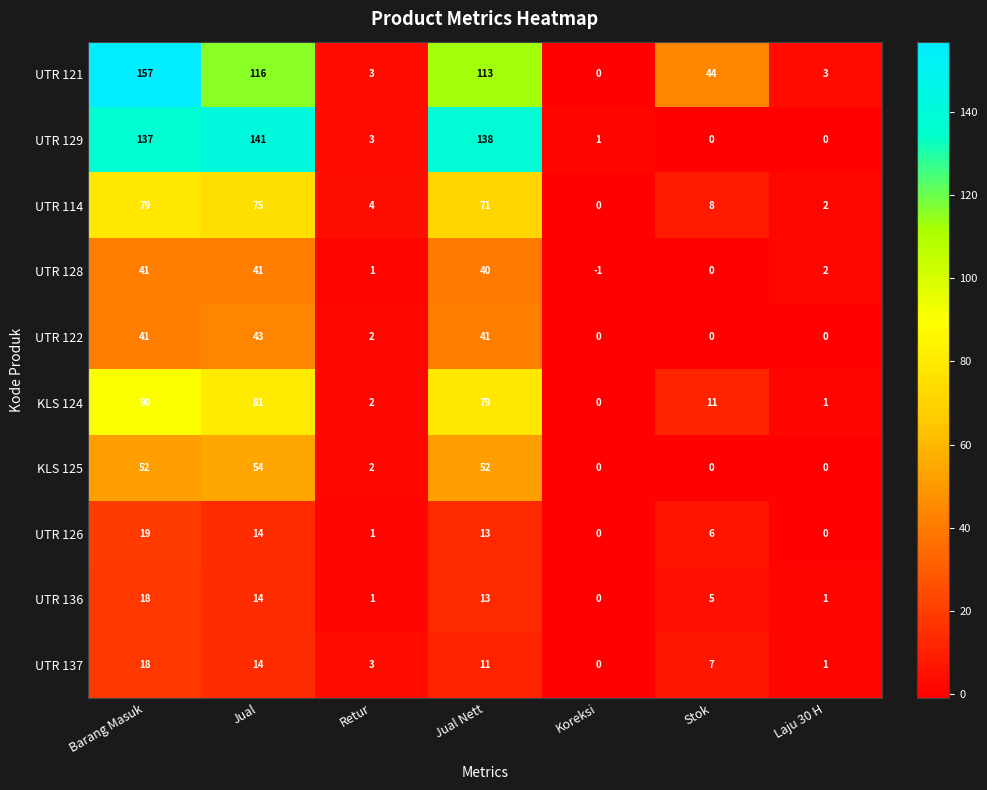

How many categories are shown in the chart?

7